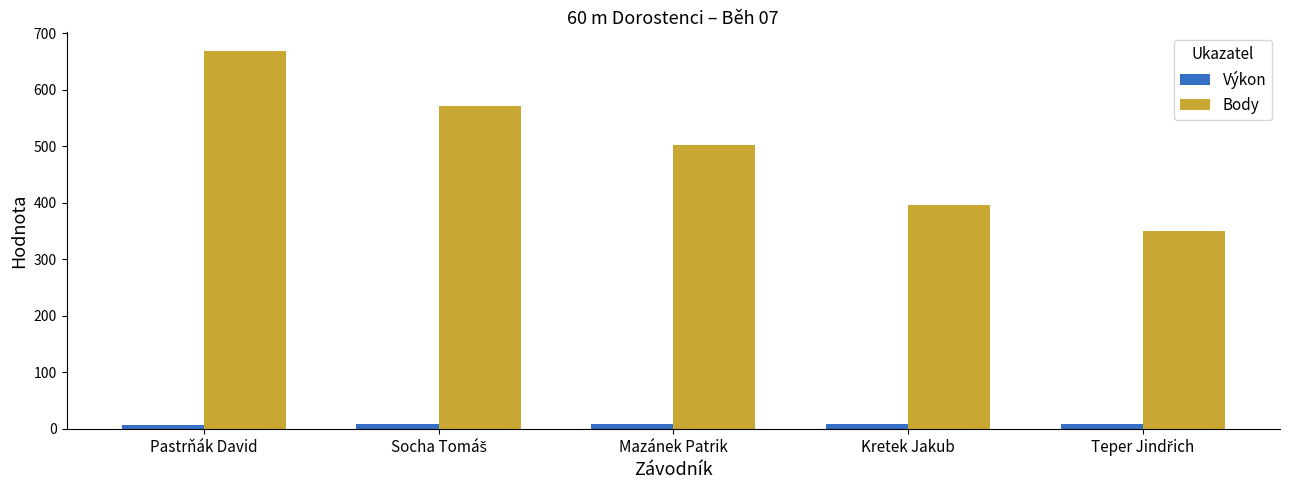

What is the sum of all Výkon values?

41.2